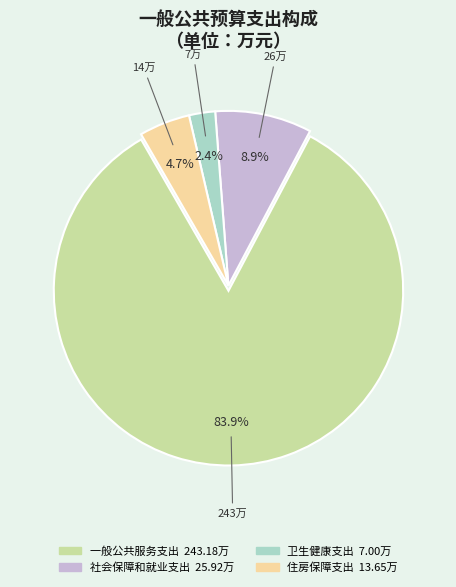

Does 一般公共服务支出 account for over 50% of the chart?

Yes